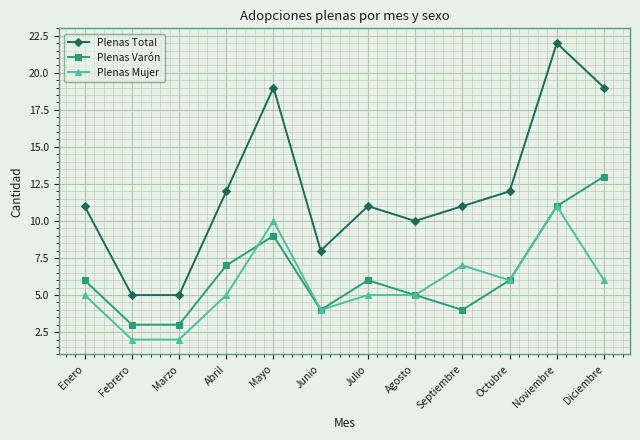

True or false: Plenas Mujer and Plenas Total cross at least once.

False